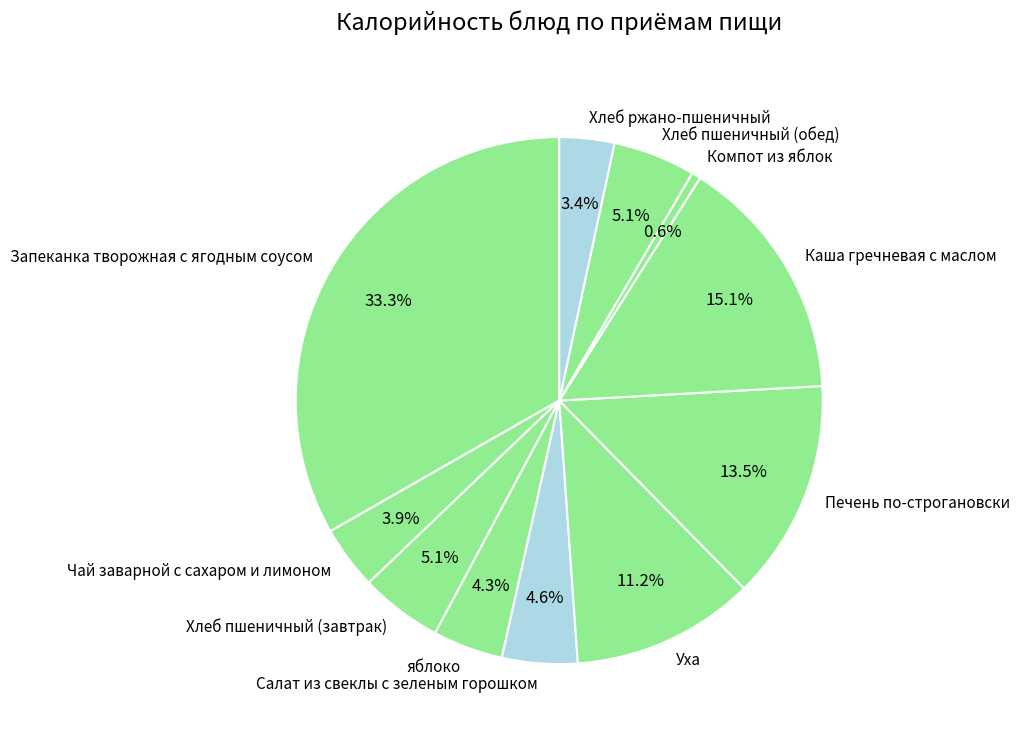

Does Печень по-строгановски represent more than half of the total?

No